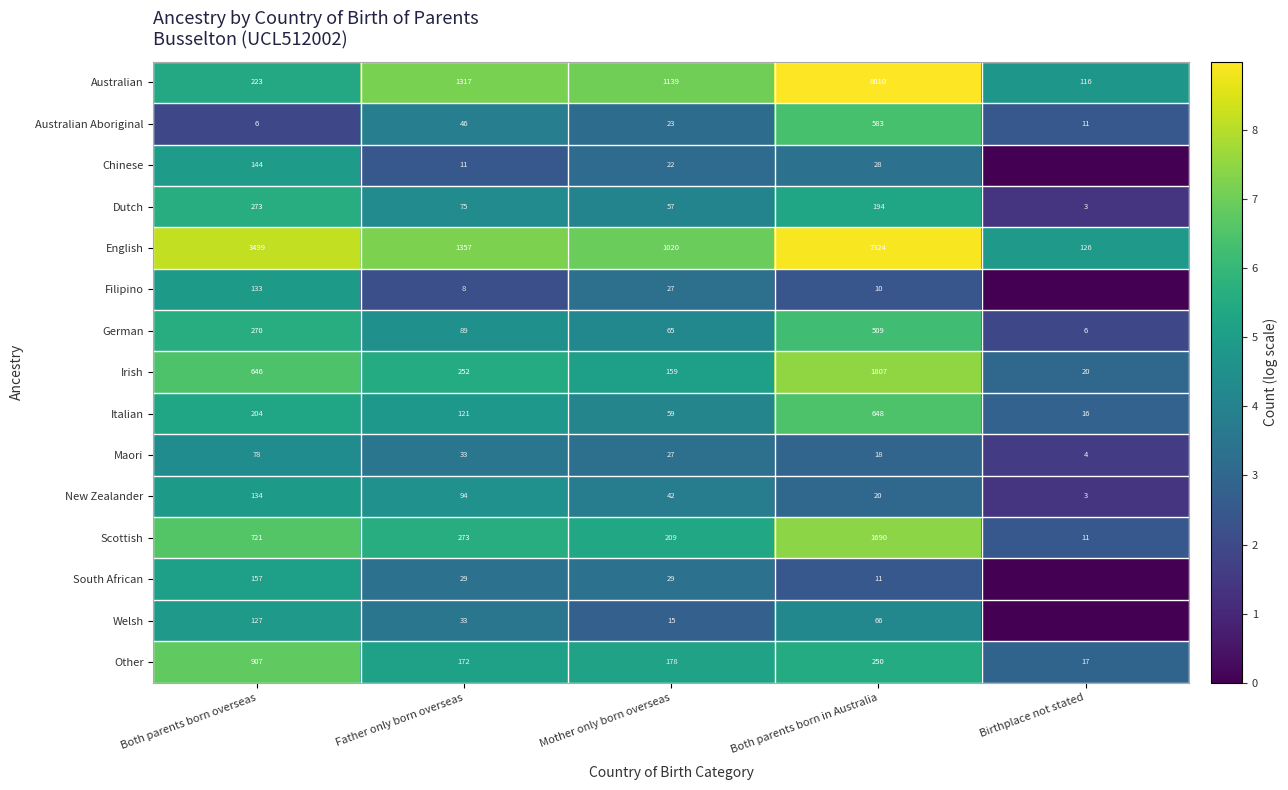

The value of Other at Mother only born overseas is 178. True or false?

True